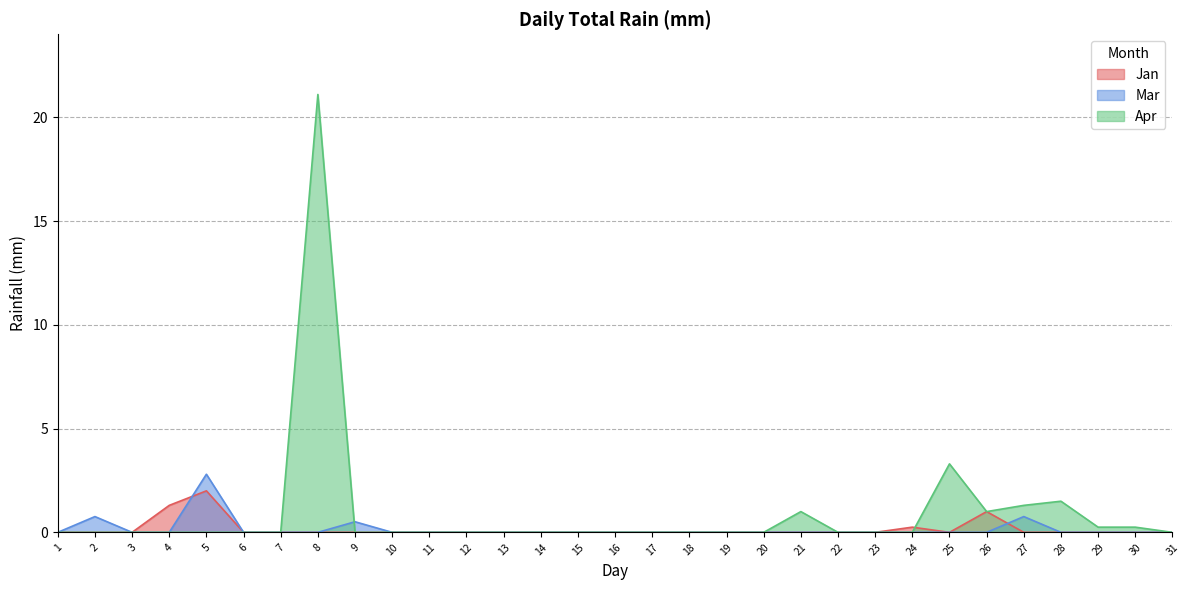

What is the difference between the maximum and minimum values in the Apr series?

21.1